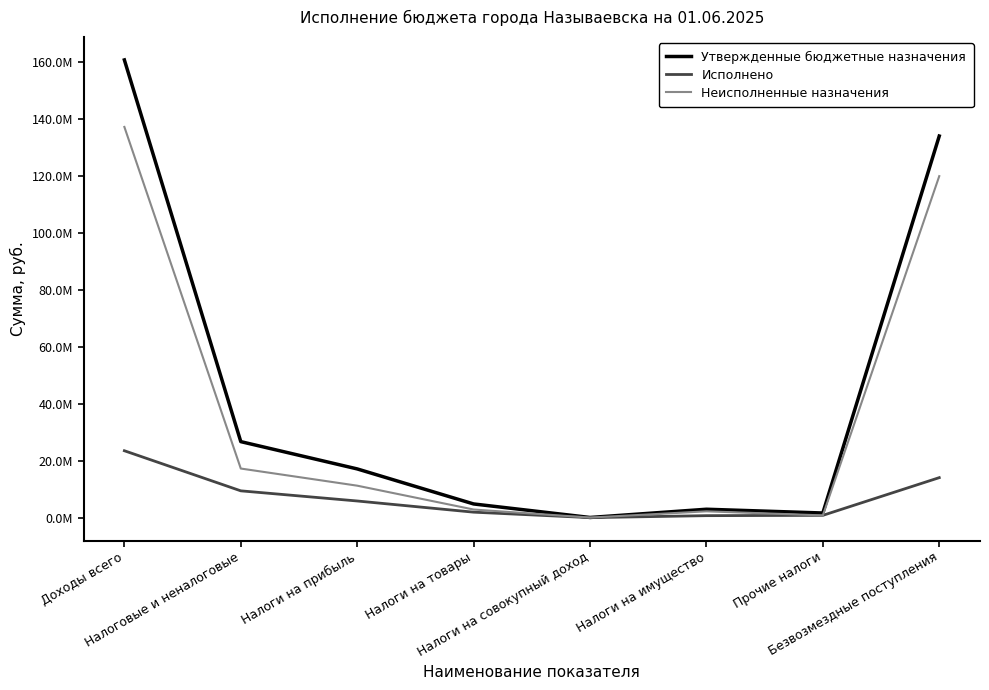

Rank the series at Прочие налоги from highest to lowest value.

Утвержденные бюджетные назначения, Исполнено, Неисполненные назначения